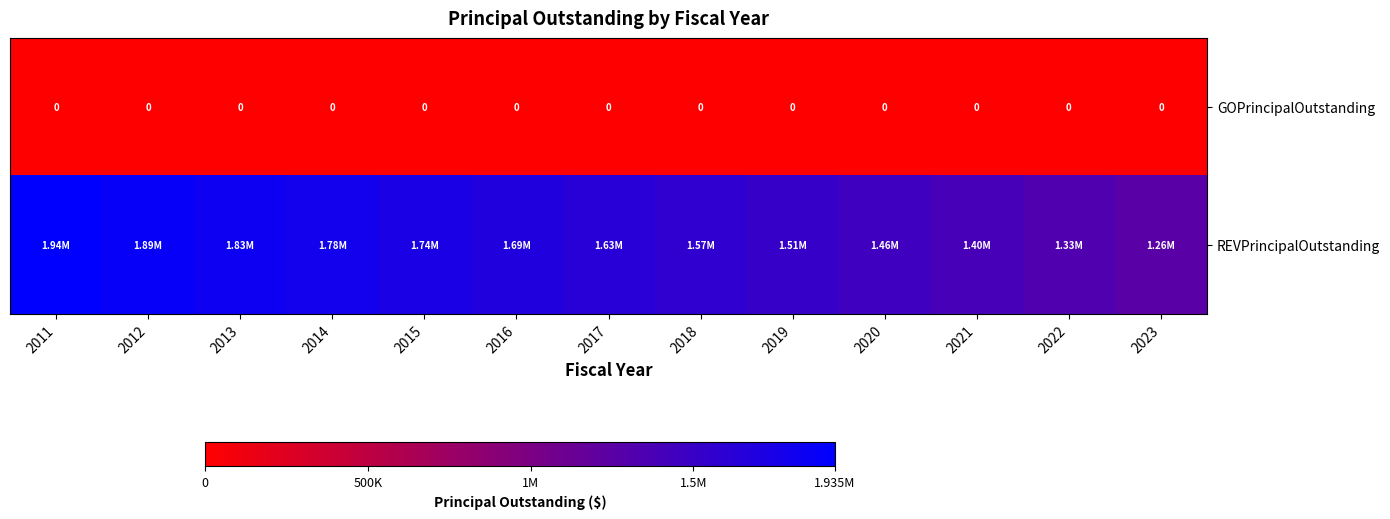

List the series in order of their peak value, lowest first.

GOPrincipalOutstanding, REVPrincipalOutstanding